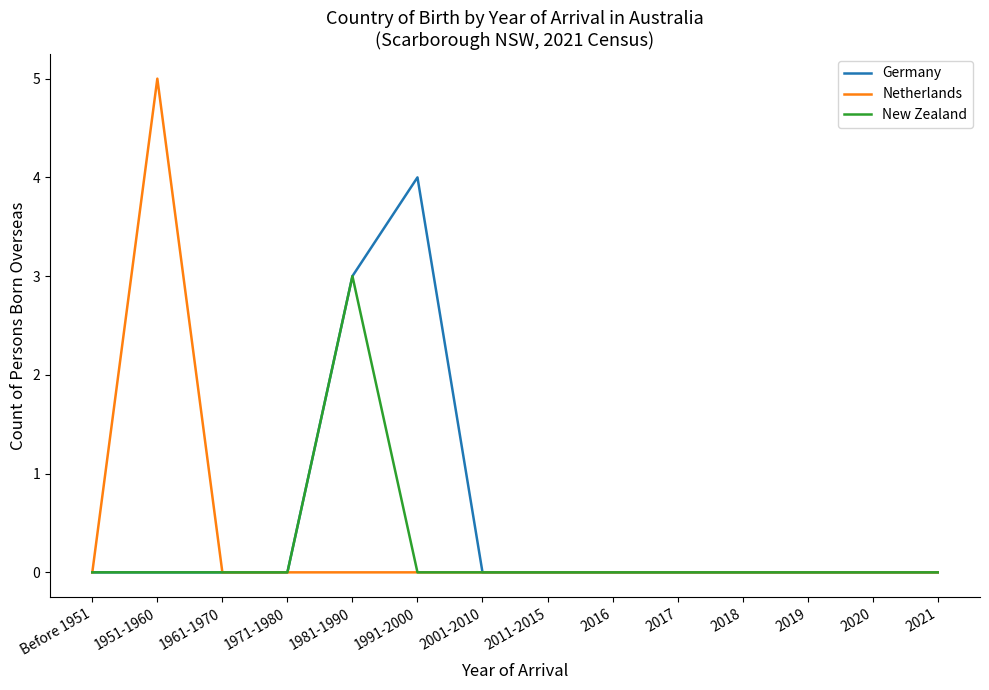

Does the chart display data point markers on the line(s)?

No